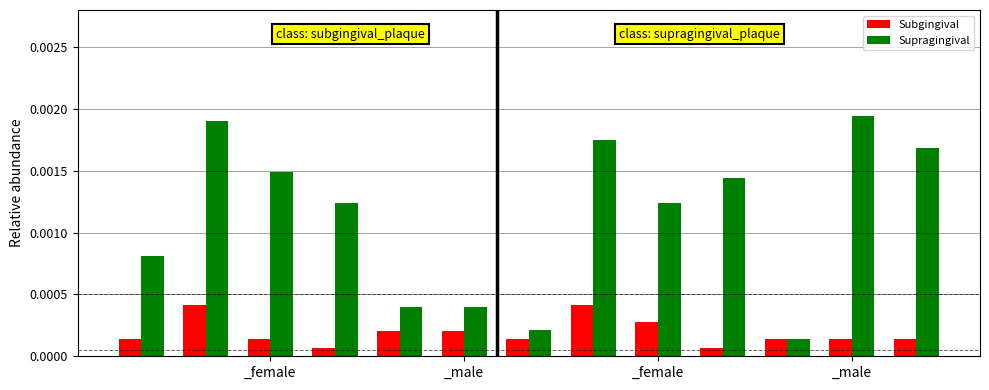

What are all the series names shown in the legend?

Subgingival, Supragingival